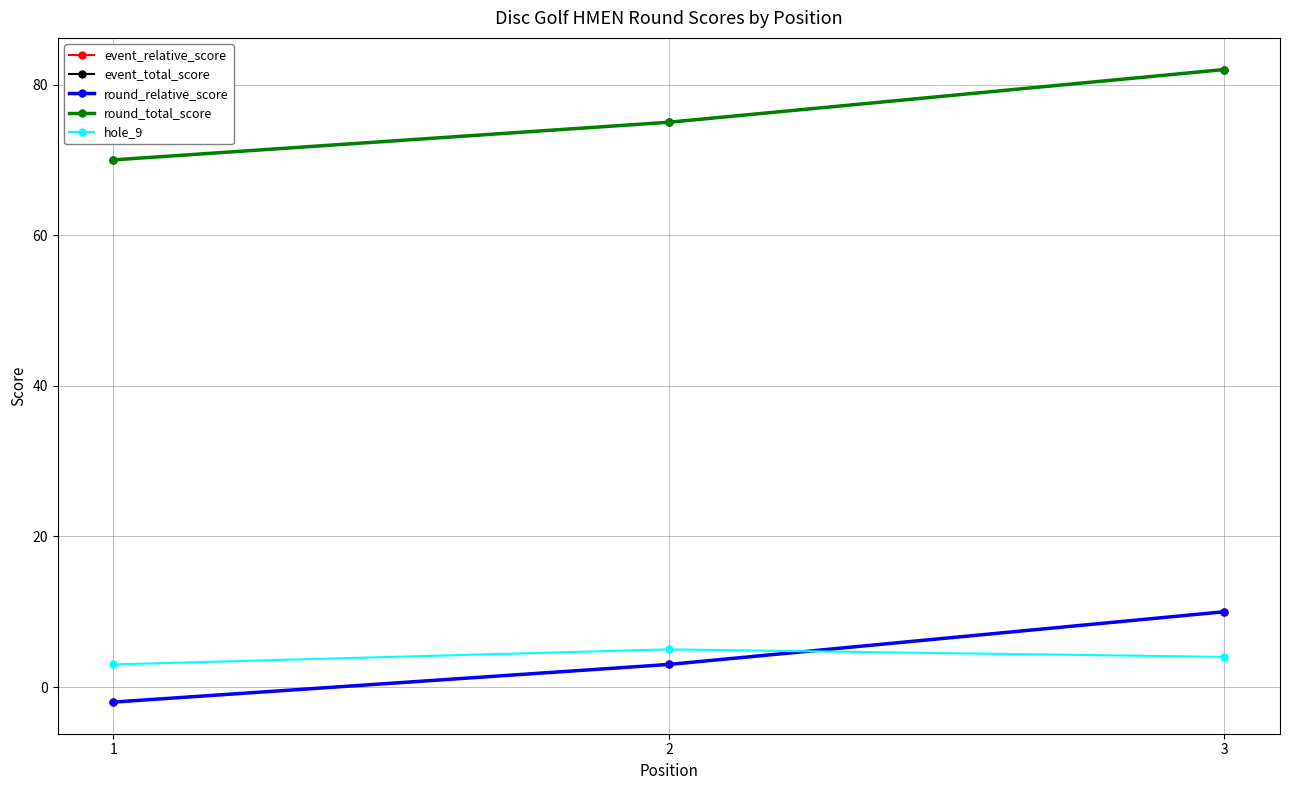

What is the value of the event_total_score point at the 1st from the left?

70